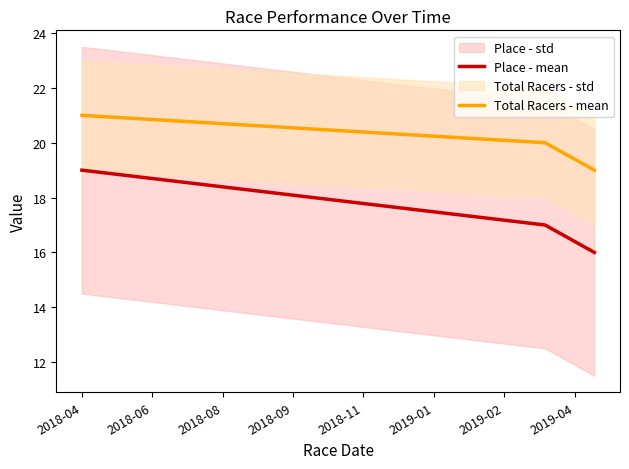

What is the maximum value for Place - mean?

19